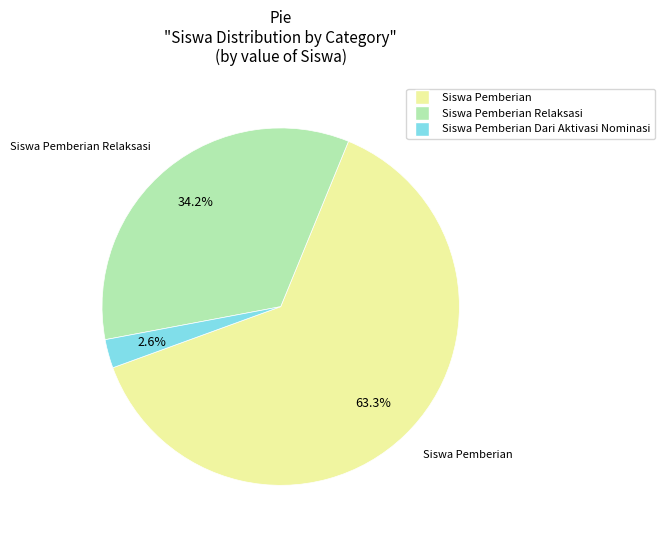

Is there any slice that represents more than half of the pie?

Yes